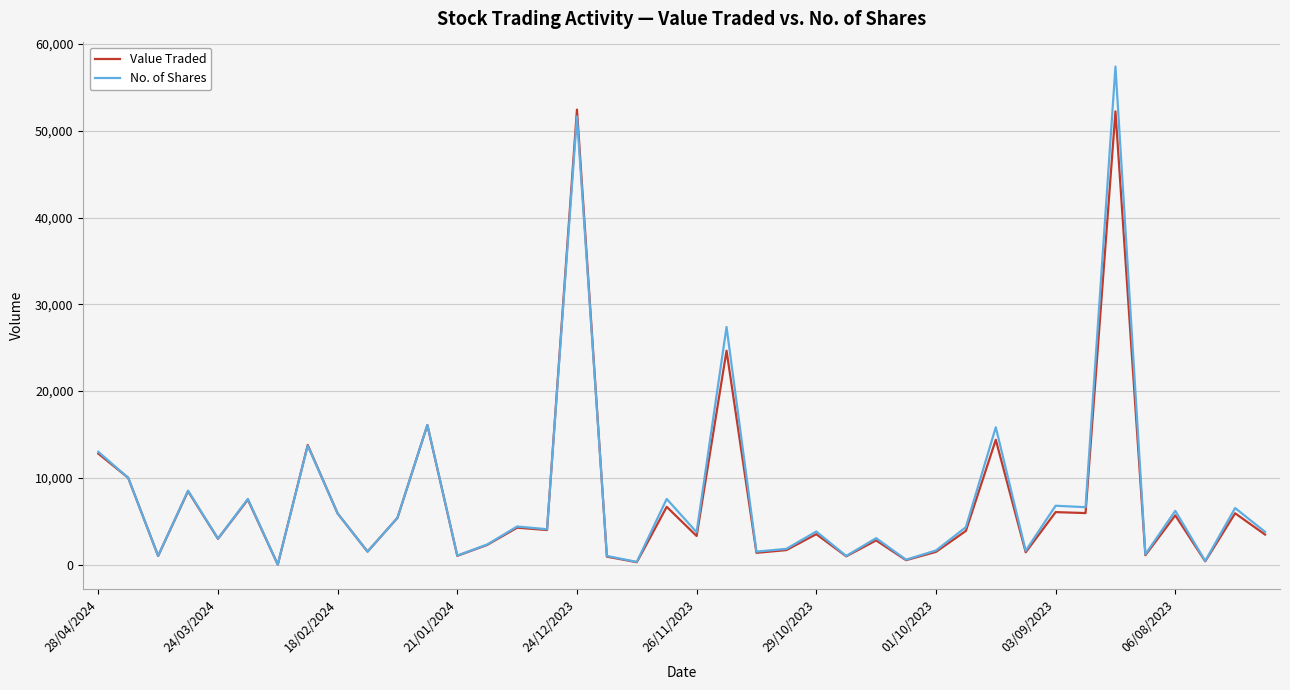

What is the greatest value displayed?

57395